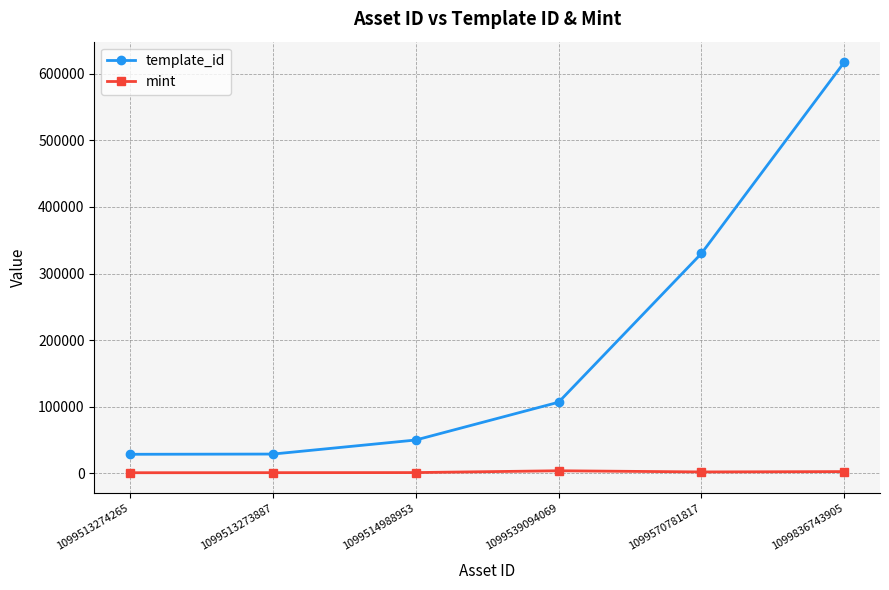

How many categories are shown in the chart?

6